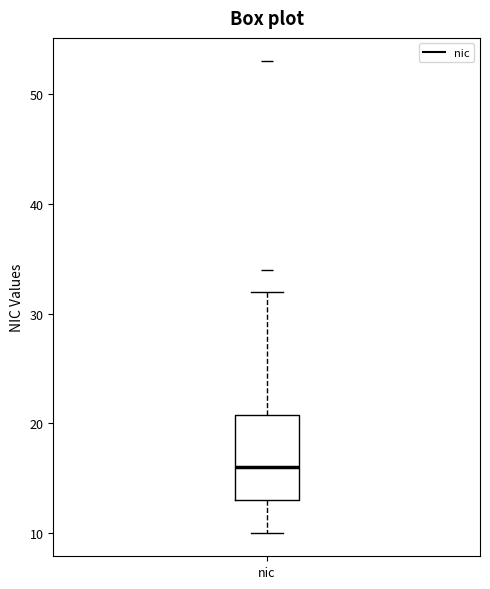

Read this box plot against the y-axis: the position of the median line, the range covered by the box, and the ends of both whiskers. The values are not printed on the chart, so give them approximately, as read against the axis.

median 16, box 13 to 21, whiskers 10 to 32